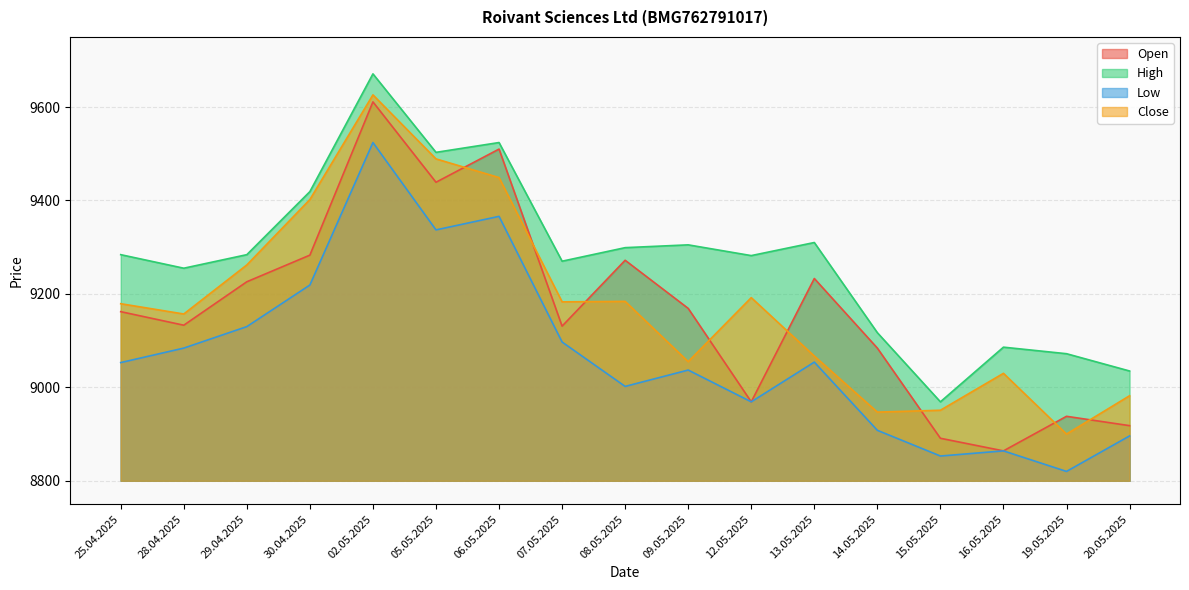

Rank the categories by Low value from highest to lowest.

02.05.2025, 06.05.2025, 05.05.2025, 30.04.2025, 29.04.2025, 07.05.2025, 28.04.2025, 13.05.2025, 25.04.2025, 09.05.2025, 08.05.2025, 12.05.2025, 14.05.2025, 20.05.2025, 16.05.2025, 15.05.2025, 19.05.2025